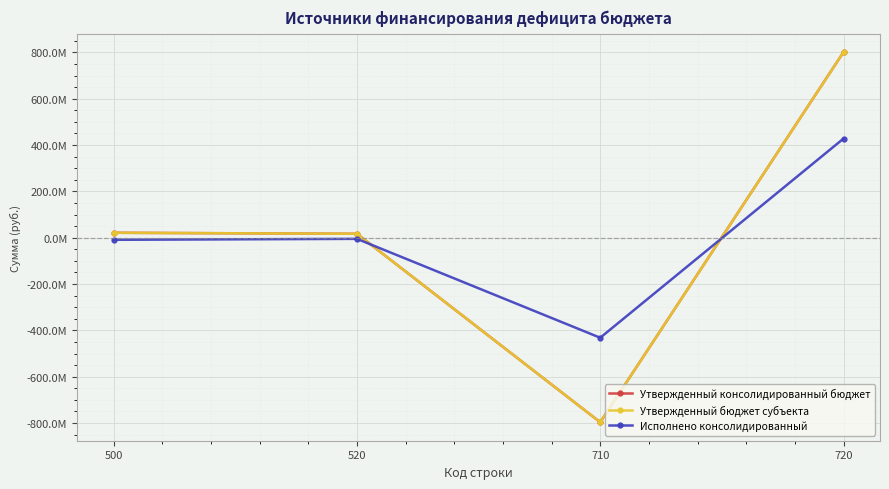

Does the chart have visible grid lines?

Yes